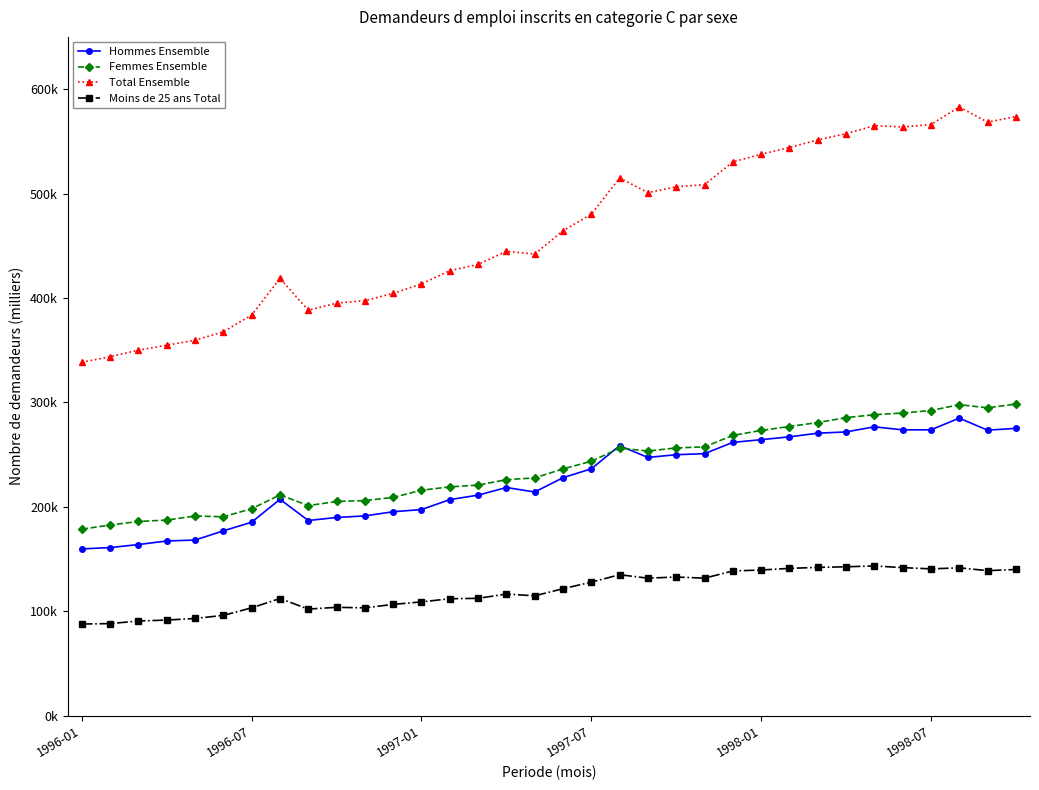

At which label is Hommes Ensemble closest to 222400?

15